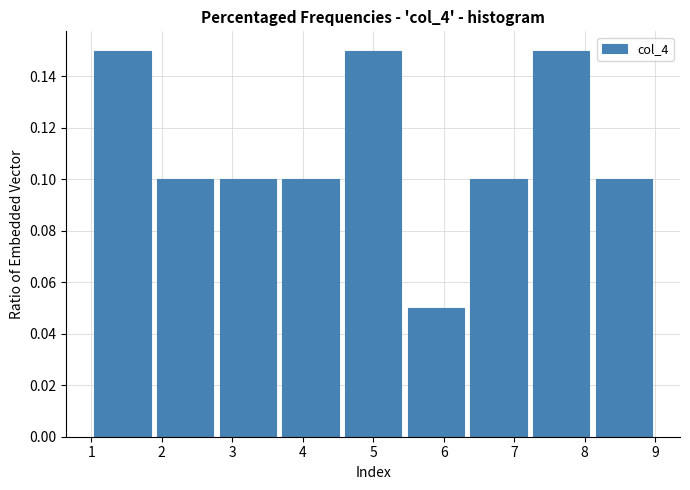

Reading left to right, list every bar in this chart as the range it spans on the x-axis followed by its height. Neither the bar edges nor the heights are printed on the chart, so give them approximately, as read against the axes.

1.0 to 1.9: 0.15
1.9 to 2.8: 0.10
2.8 to 3.7: 0.10
3.7 to 4.6: 0.10
4.6 to 5.4: 0.15
5.4 to 6.3: 0.05
6.3 to 7.2: 0.10
7.2 to 8.1: 0.15
8.1 to 9.0: 0.10